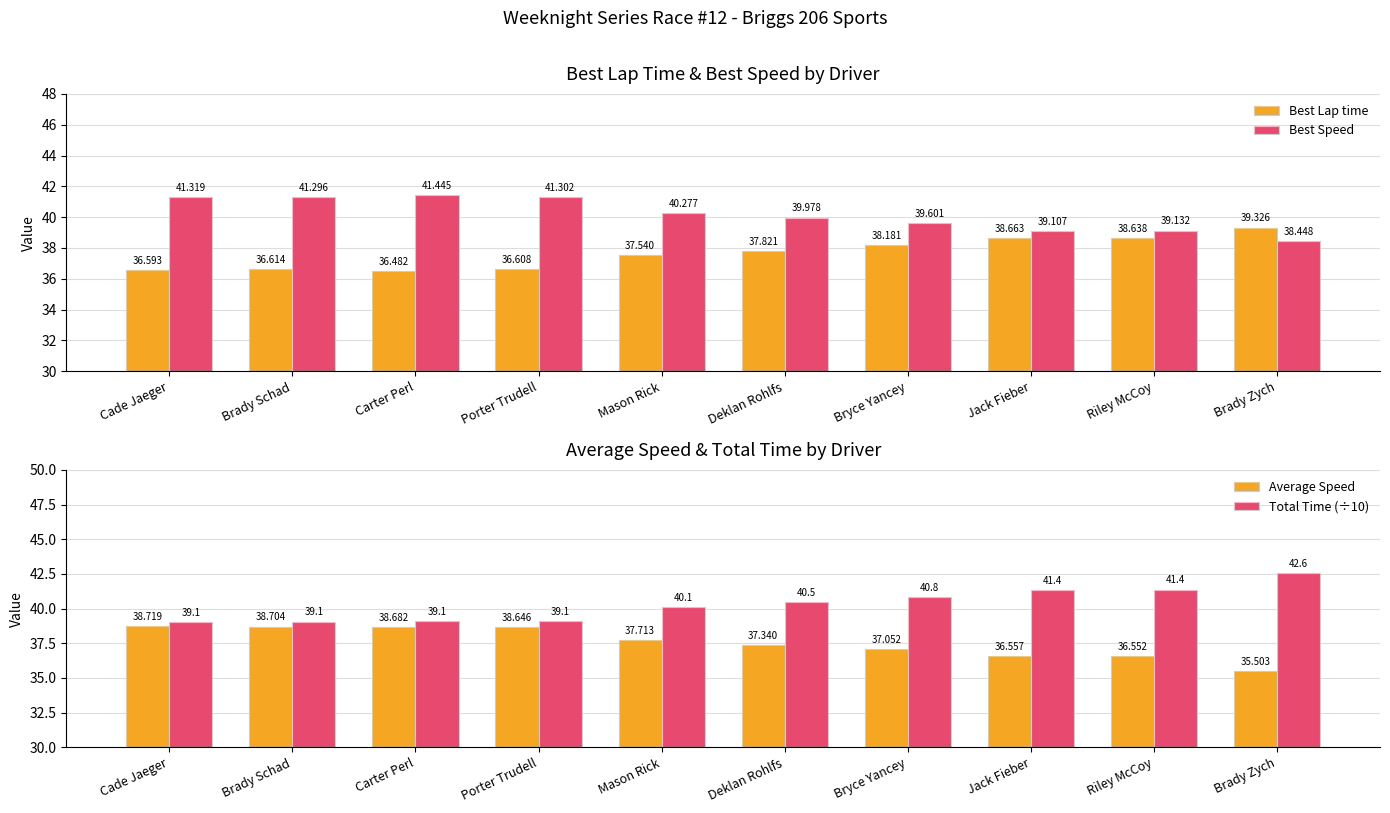

Reading left to right, list all the values displayed in this chart.

Best Lap time: Cade Jaeger=36.6	Brady Schad=36.6	Carter Perl=36.5	Porter Trudell=36.6	Mason Rick=37.5	Deklan Rohlfs=37.8	Bryce Yancey=38.2	Jack Fieber=38.7	Riley McCoy=38.6	Brady Zych=39.3
Best Speed: Cade Jaeger=41.3	Brady Schad=41.3	Carter Perl=41.4	Porter Trudell=41.3	Mason Rick=40.3	Deklan Rohlfs=40.0	Bryce Yancey=39.6	Jack Fieber=39.1	Riley McCoy=39.1	Brady Zych=38.4
Average Speed: Cade Jaeger=38.7	Brady Schad=38.7	Carter Perl=38.7	Porter Trudell=38.6	Mason Rick=37.7	Deklan Rohlfs=37.3	Bryce Yancey=37.1	Jack Fieber=36.6	Riley McCoy=36.6	Brady Zych=35.5
Total Time (÷10): Cade Jaeger=39.1	Brady Schad=39.1	Carter Perl=39.1	Porter Trudell=39.1	Mason Rick=40.1	Deklan Rohlfs=40.5	Bryce Yancey=40.8	Jack Fieber=41.4	Riley McCoy=41.4	Brady Zych=42.6